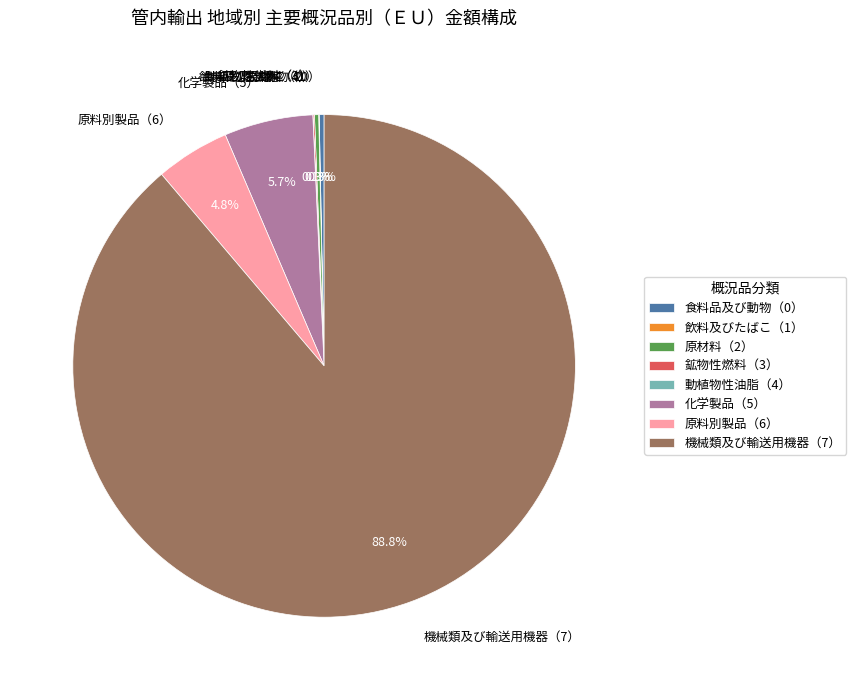

What percentage is NOT represented by 機械類及び輸送用機器（7）?

11.2%